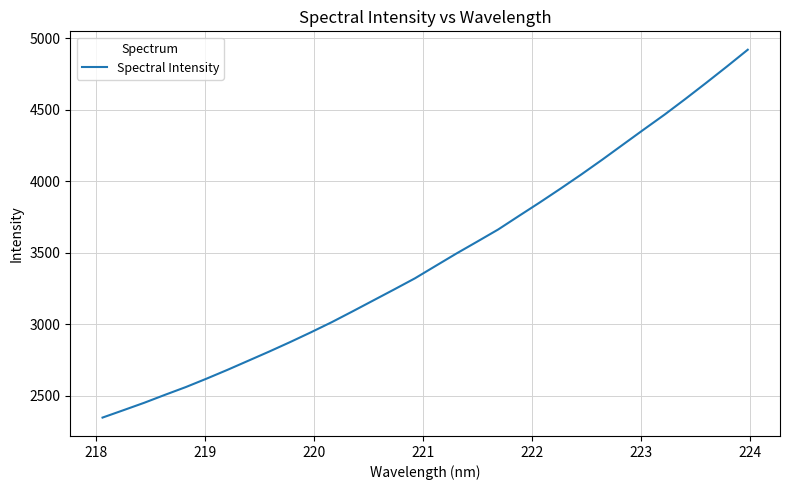

What is the difference between the maximum and minimum values?

2571.6